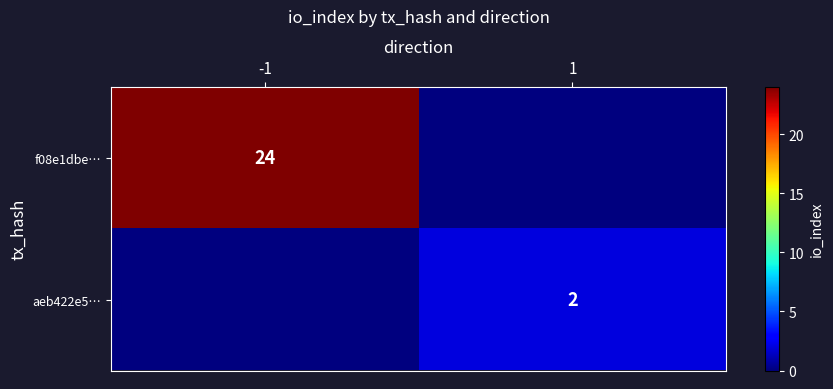

True or false: aeb422e5… has a value of 2 at 1.

True